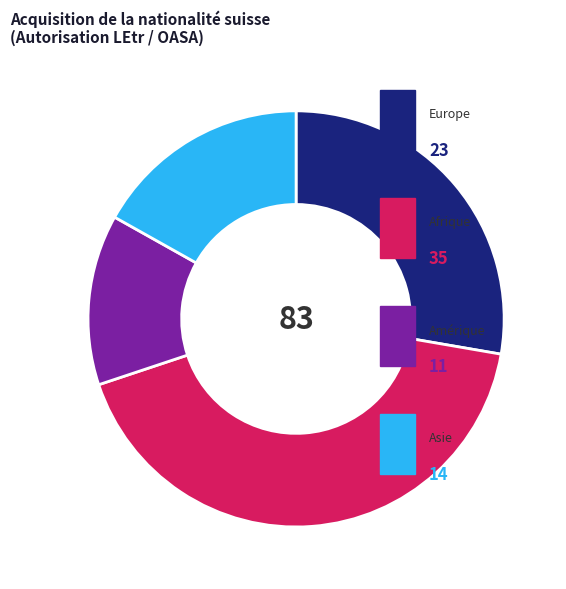

Is there a majority slice in this chart?

No